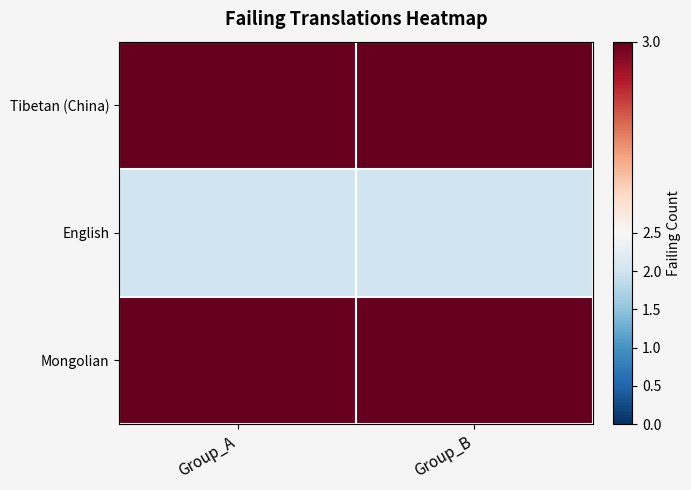

What is the spread (max minus min) of values at Group_A?

1